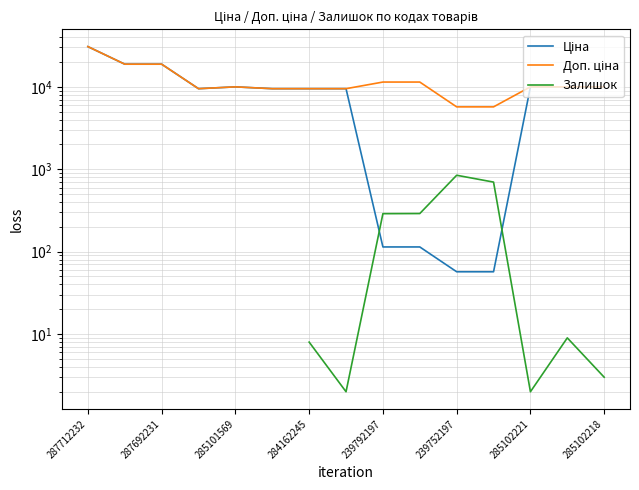

How many lines are shown in the chart?

3